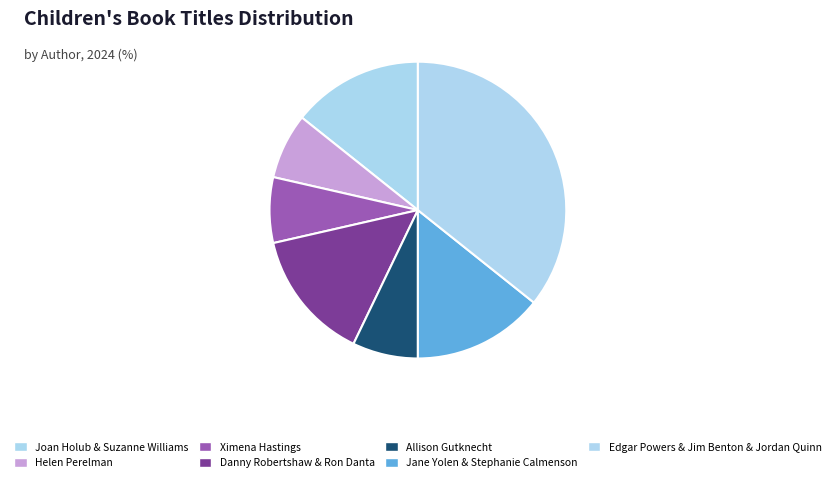

Which slice is the largest?

Edgar Powers & Jim Benton & Jordan Quinn